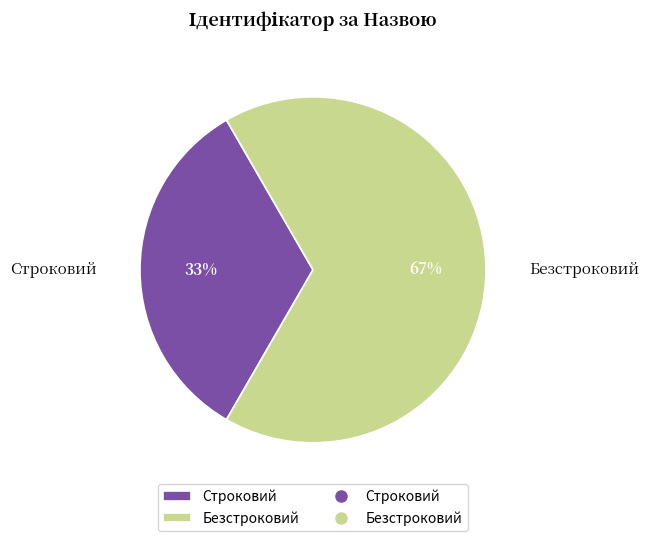

To the nearest percent, what is the average slice percentage?

50%